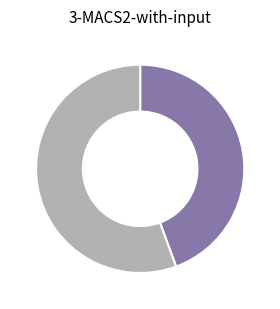

Does any single category account for the majority?

Yes